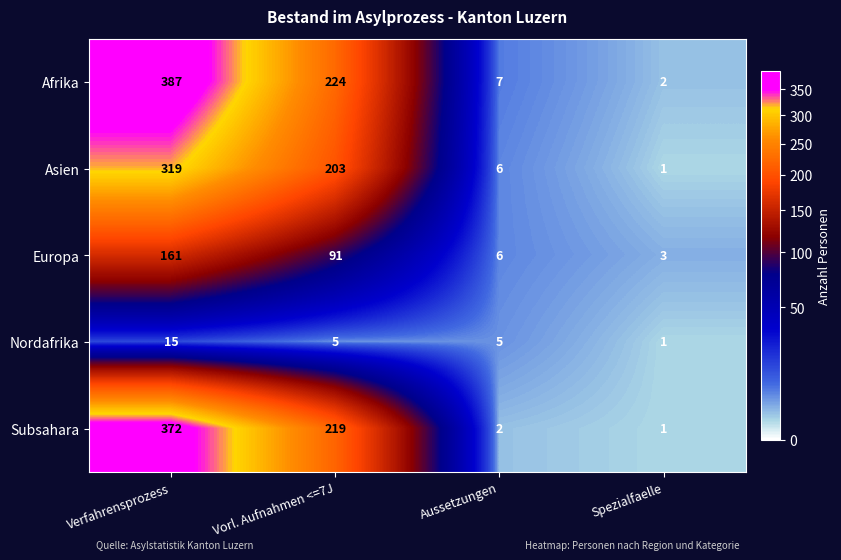

List the series in order of their peak value, lowest first.

Nordafrika, Europa, Asien, Subsahara, Afrika